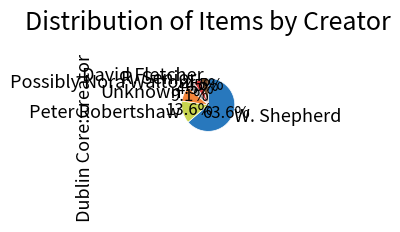

To the nearest percent, what portion does W. Shepherd represent?

64%